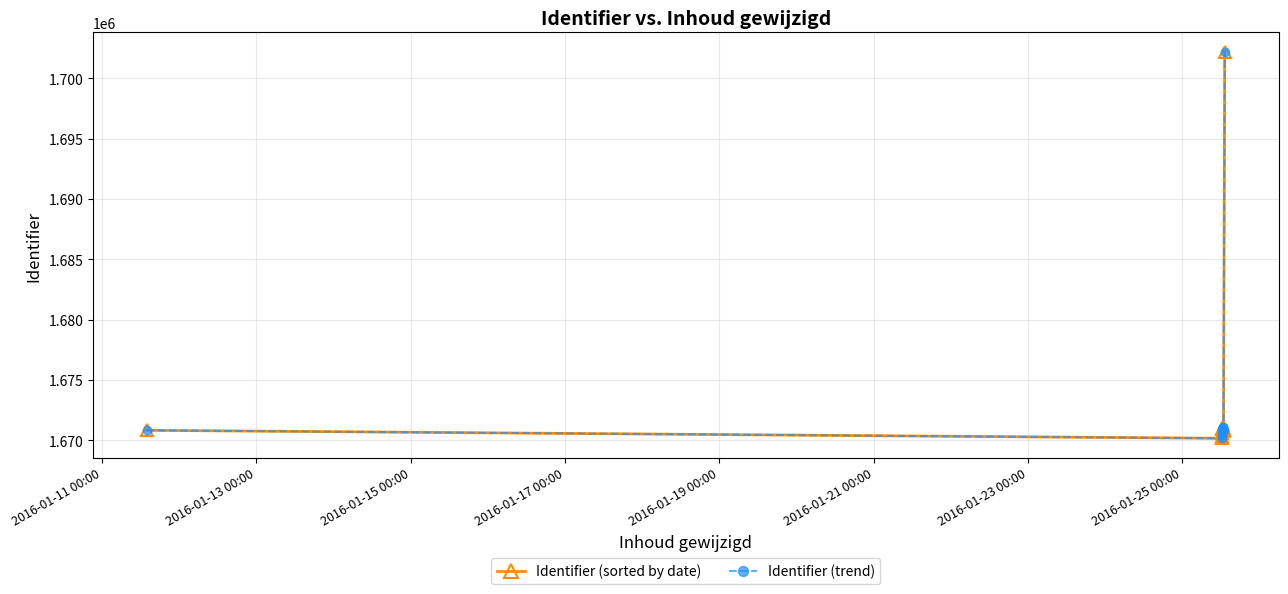

In Identifier (trend), how many points are lower than both neighbors (excluding endpoints)?

3